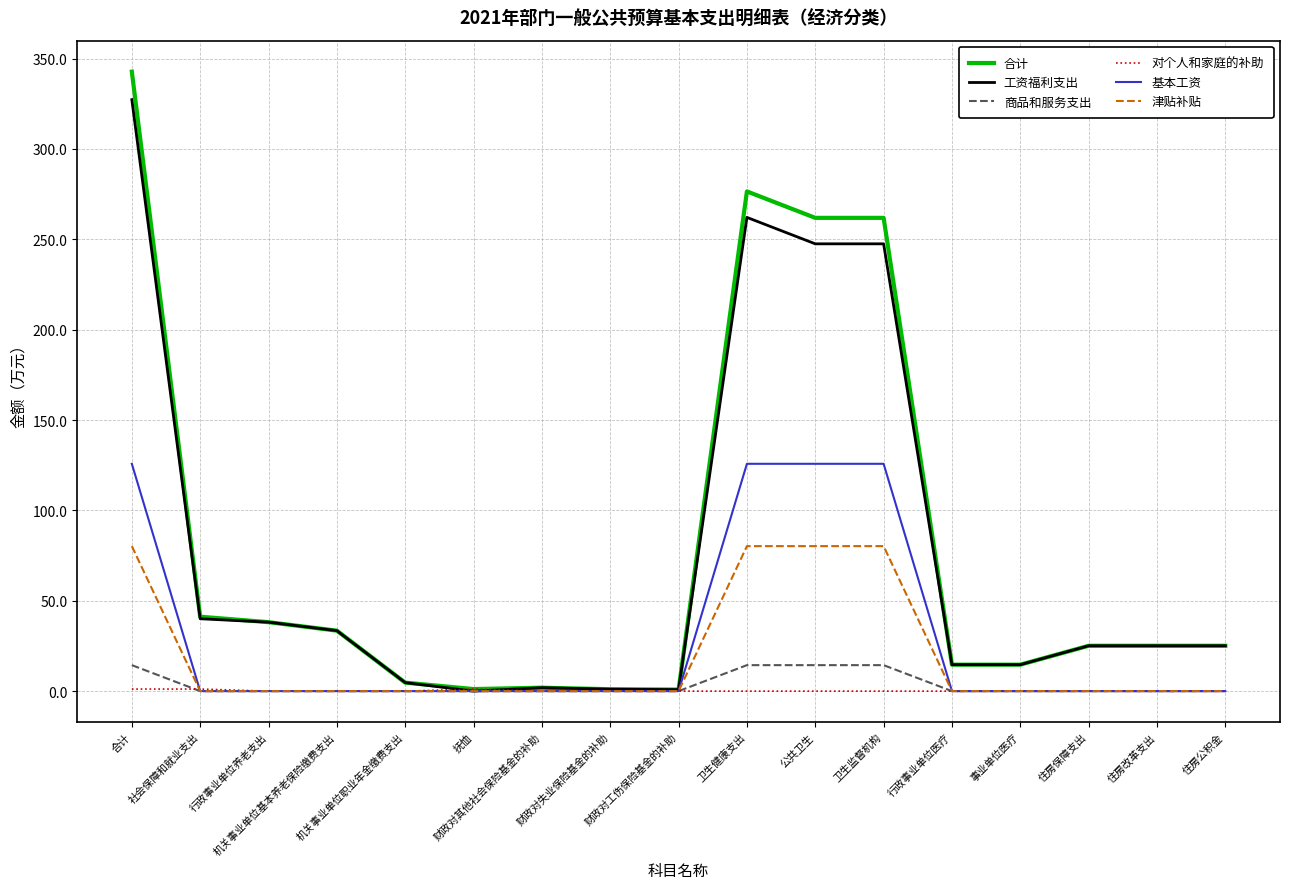

Which category has the highest value across all series?

合计